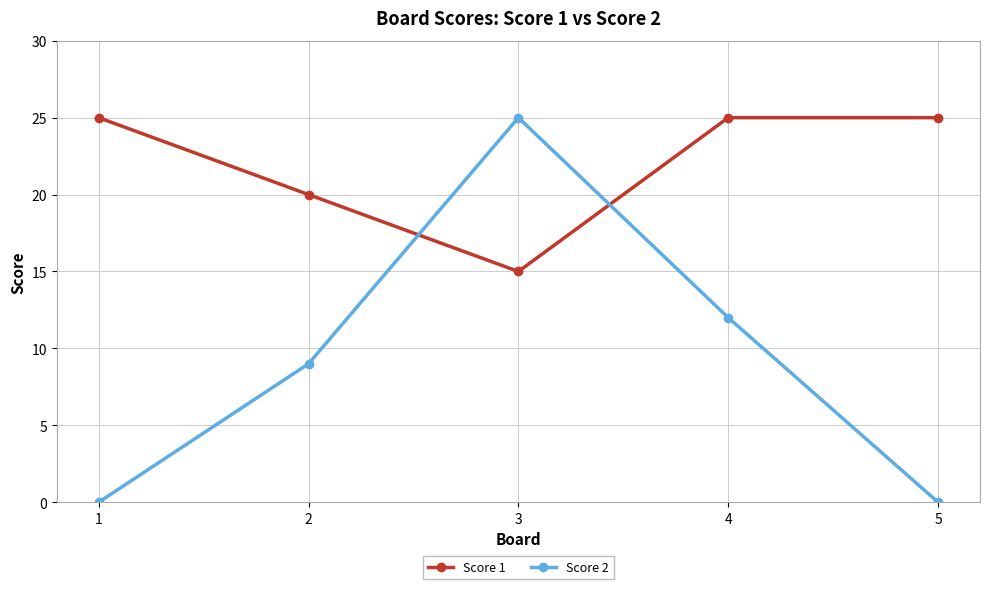

What is the sum of the Score 1 values at 4 and 5?

50